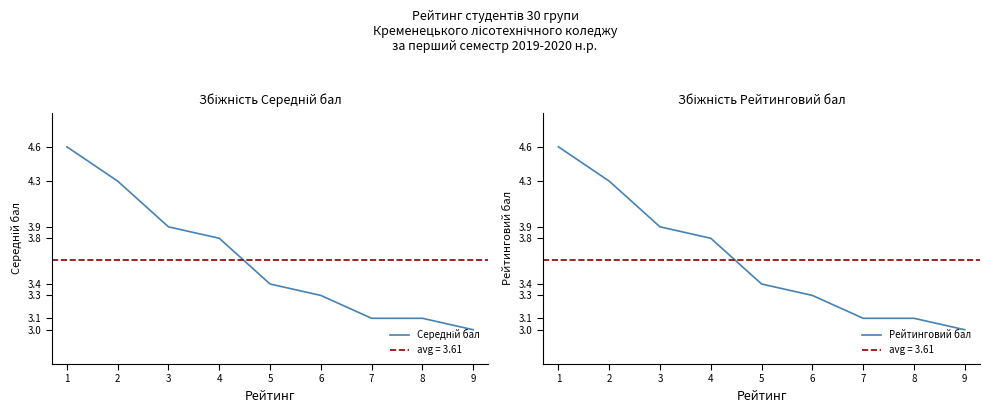

What is the value of the Середній бал point at the 6th from the left?

3.3